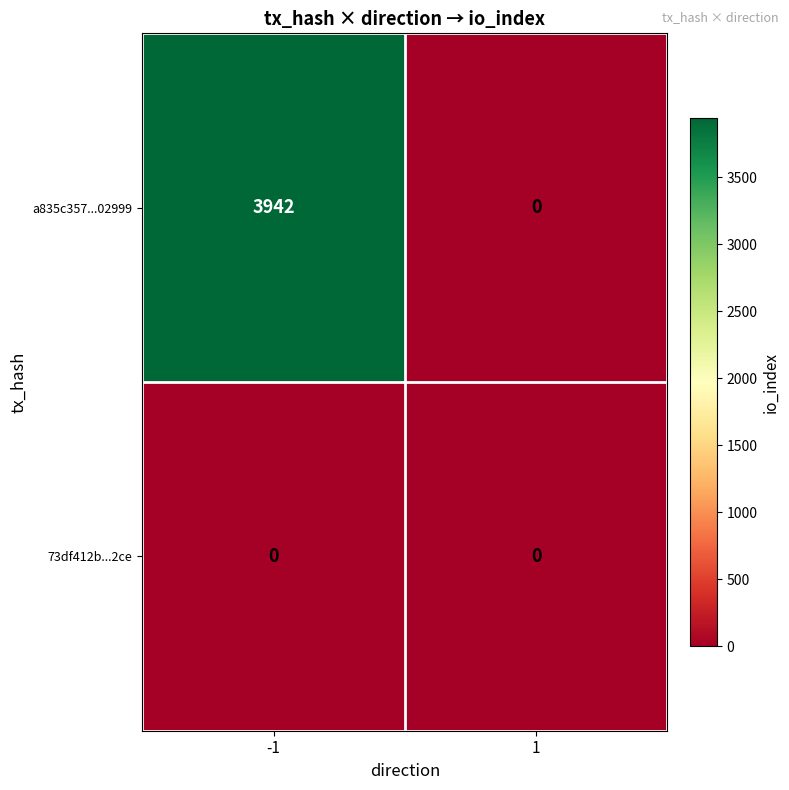

True or false: a835c357...02999 has a value of 1581 at -1.

False